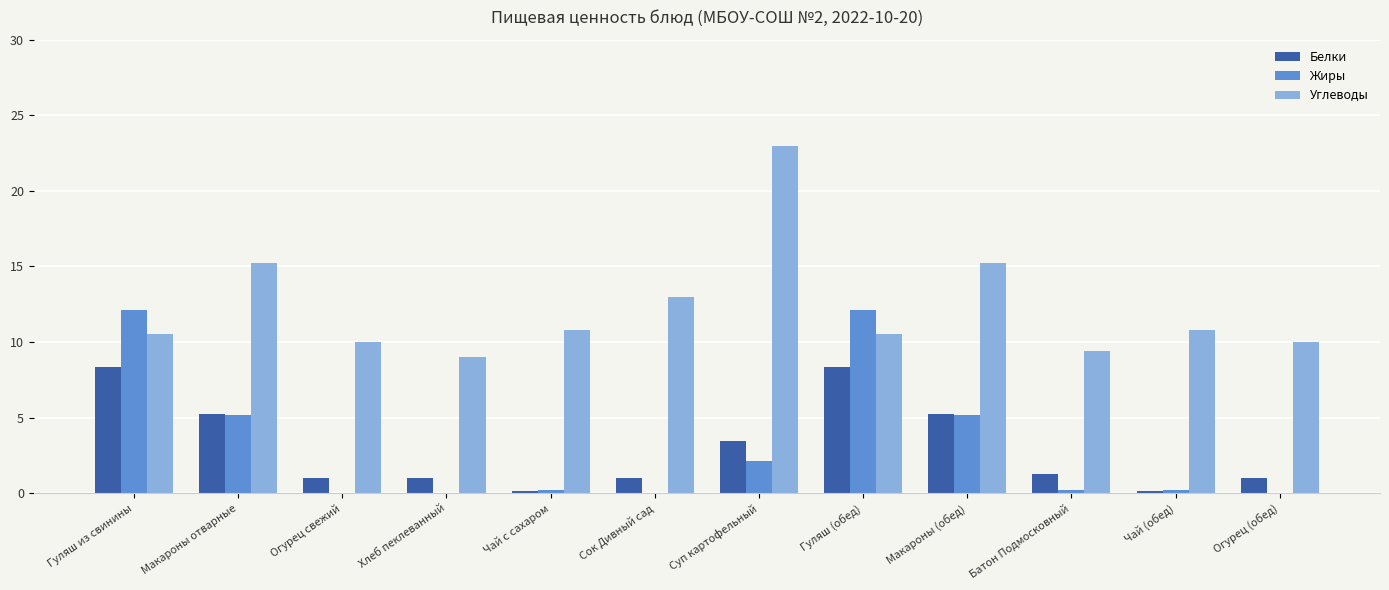

Which label corresponds to the largest value in the chart?

Суп картофельный